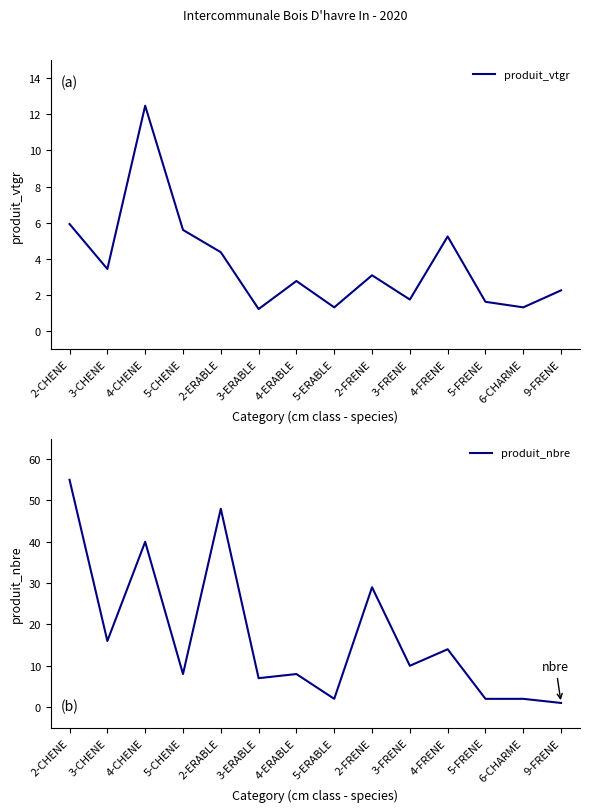

Which series has the largest total across all categories?

produit_nbre